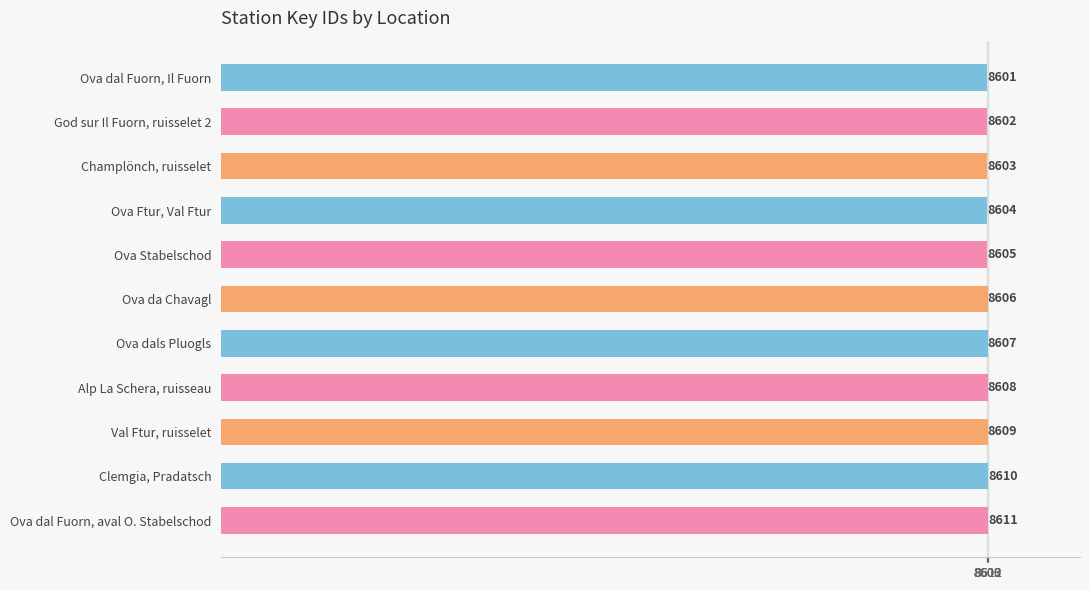

The chart shows a value of 3029 at Ova dal Fuorn, Il Fuorn. True or false?

False